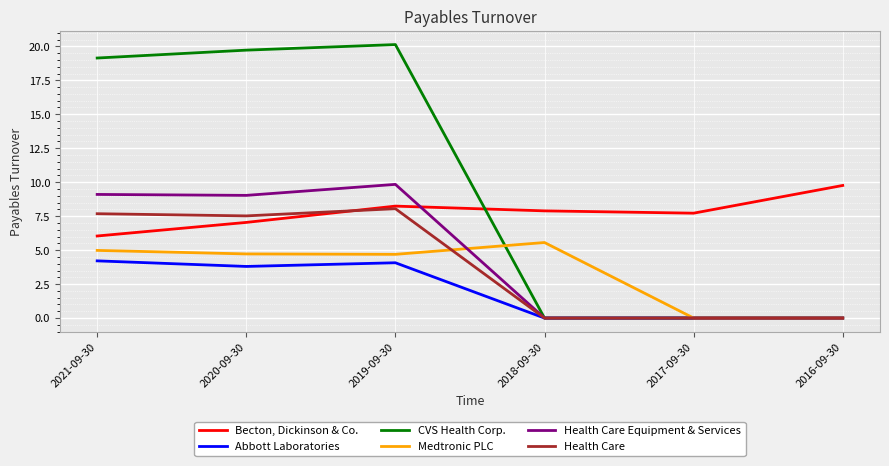

Between which two adjacent categories do Health Care Equipment & Services and Becton, Dickinson & Co. first intersect?

2019-09-30 and 2018-09-30